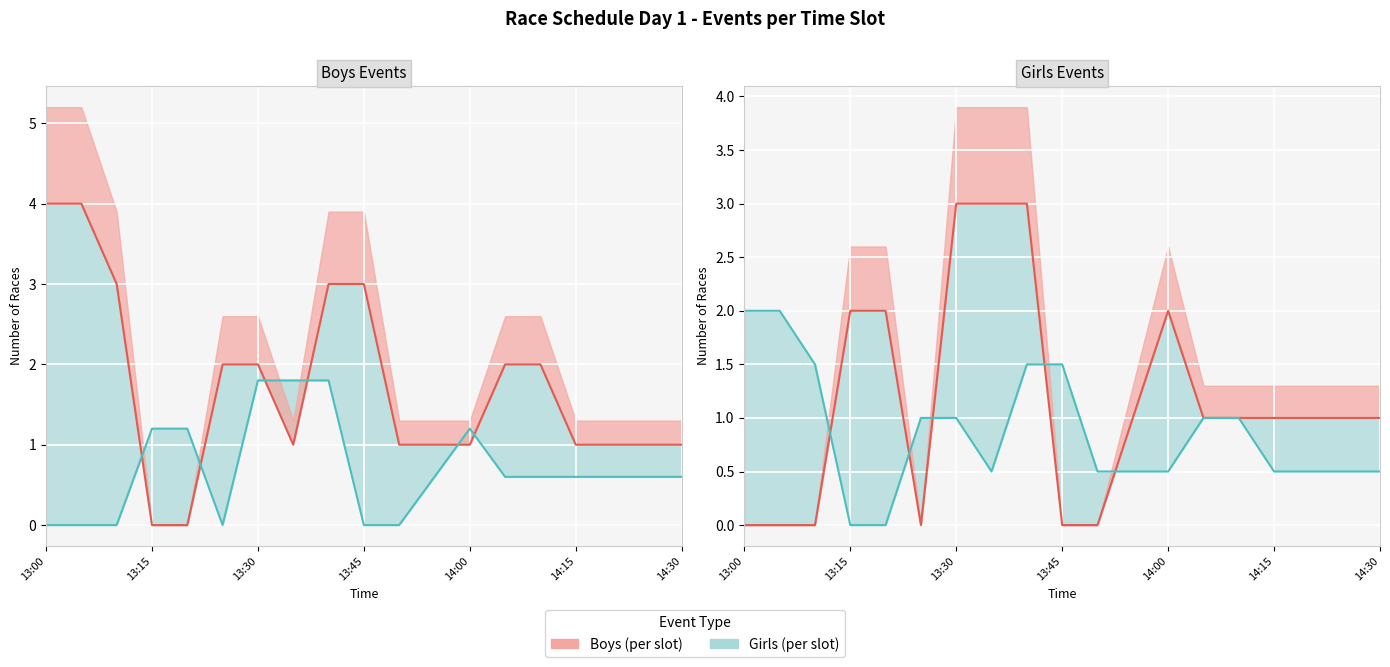

Which series has the widest spread of values?

Boys